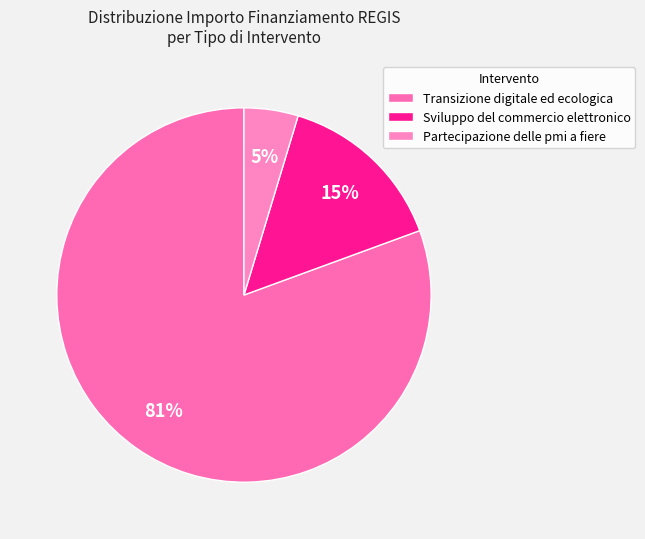

What is the largest slice in the pie chart?

Transizione digitale ed ecologica